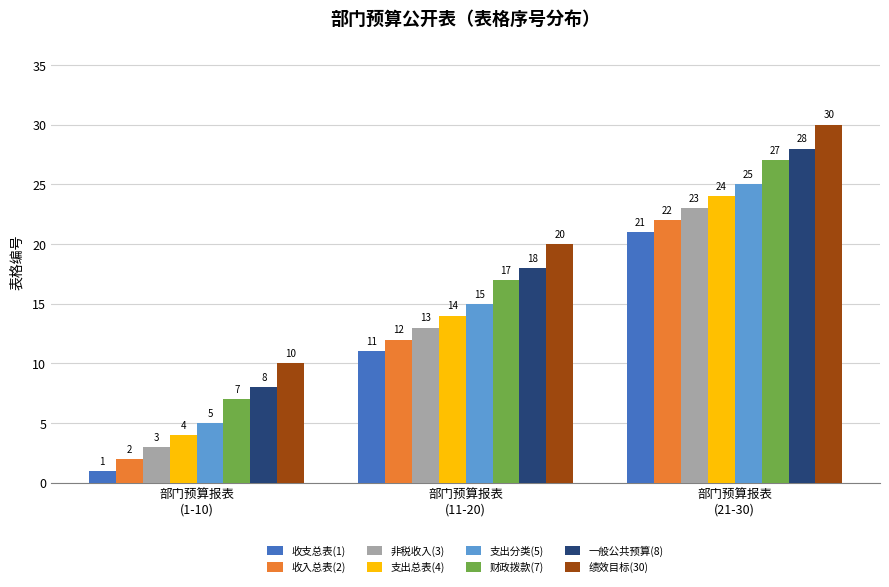

How many 绩效目标(30) values are between 10 and 30?

3